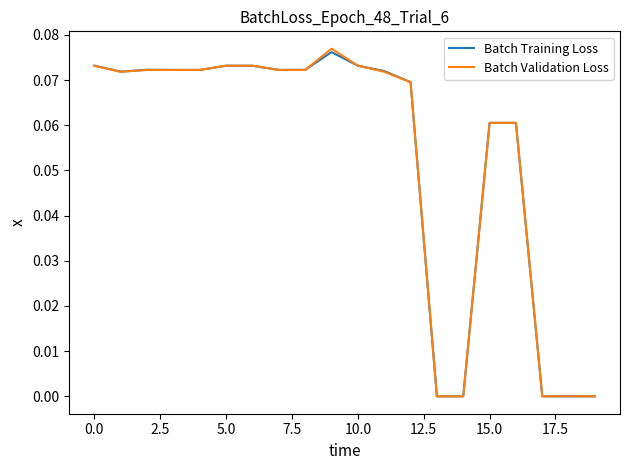

Which series has the largest total across all categories?

Batch Validation Loss